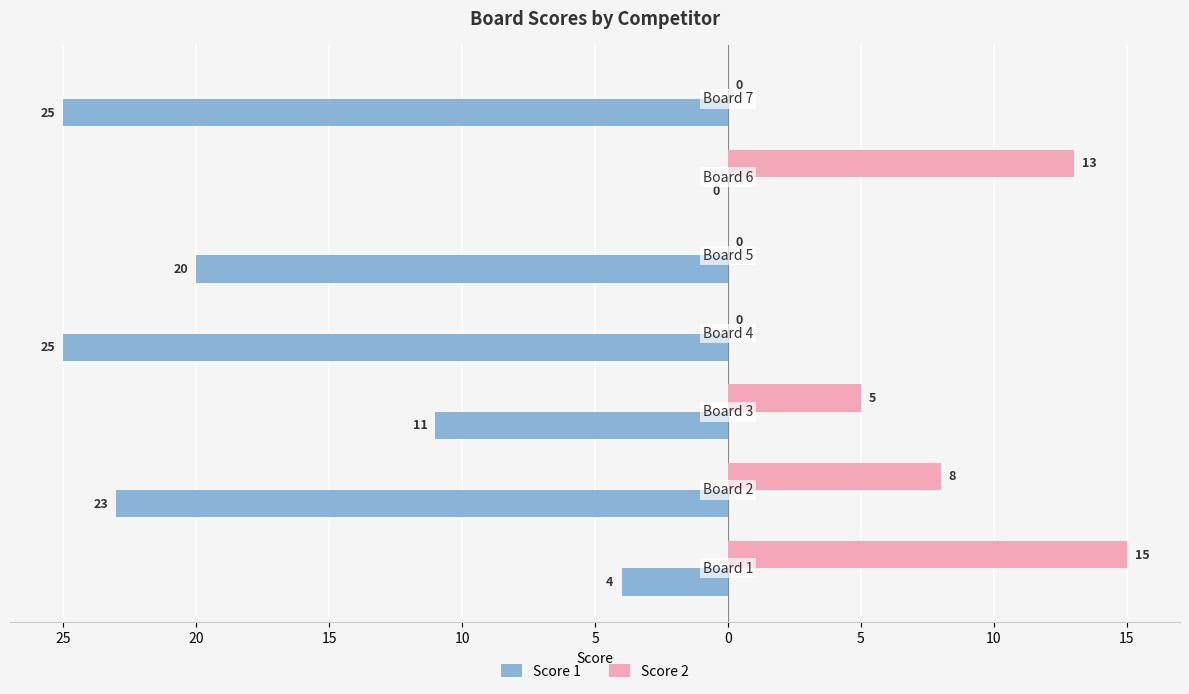

Which series has the largest range (max minus min)?

Score 1